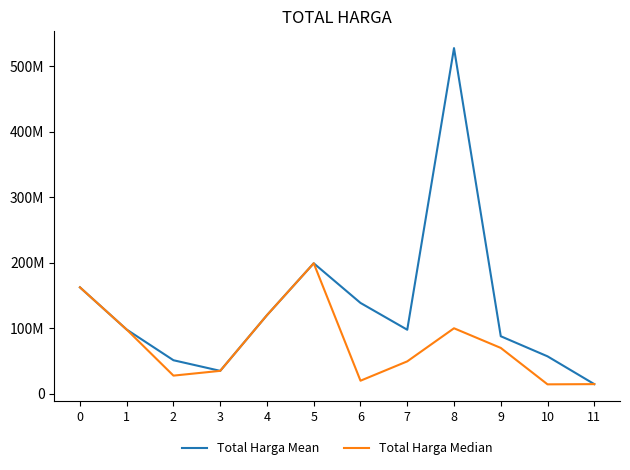

At 3, list the series in order from largest to smallest.

Total Harga Mean, Total Harga Median